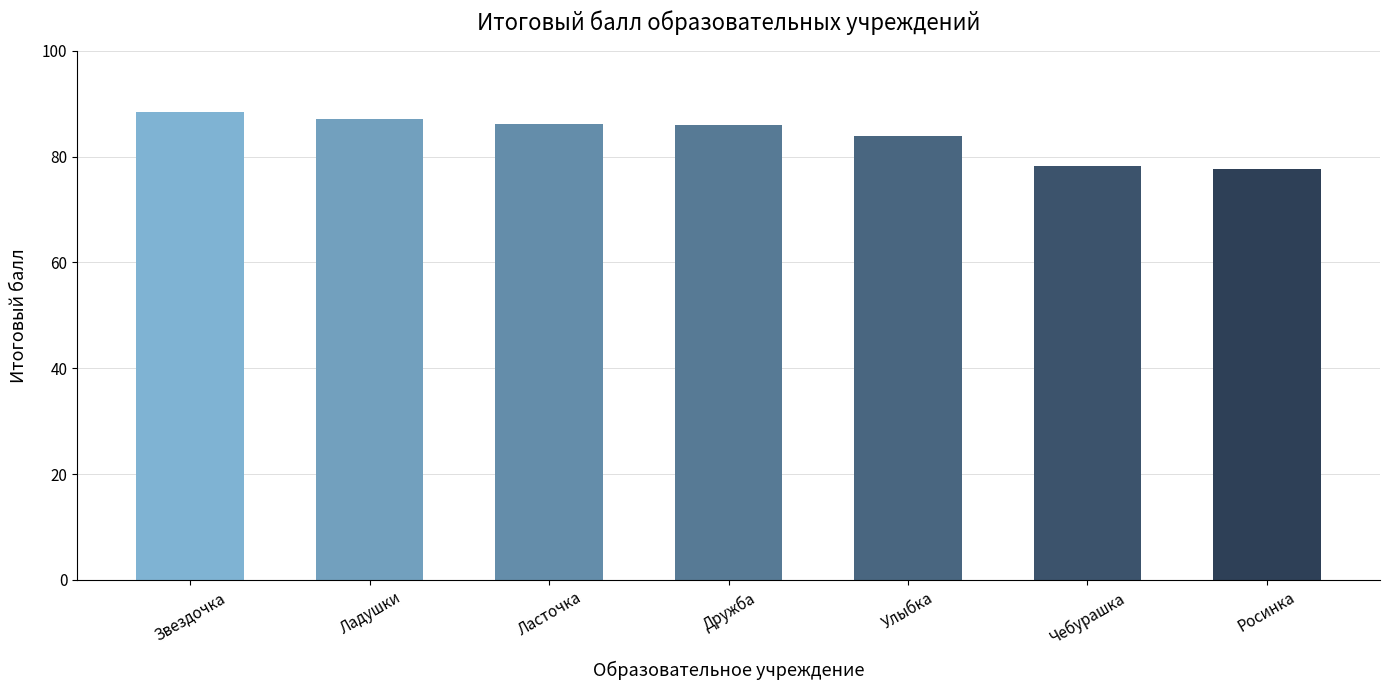

What is the change in value from Ласточка to Росинка?

-8.4